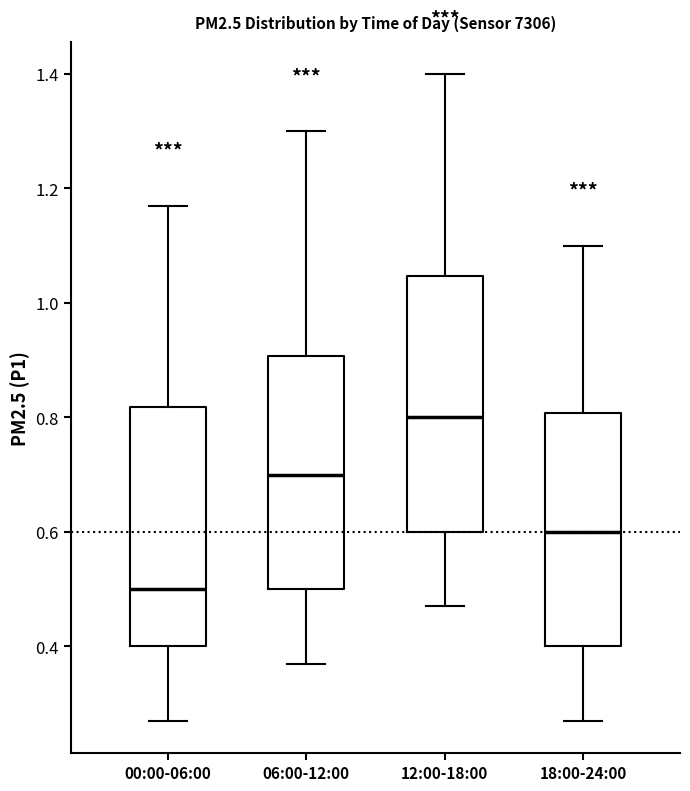

Where is the lower edge of the box for 00:00-06:00 on the y-axis? The values are not printed on the chart, so give them approximately, as read against the axis.

0.40